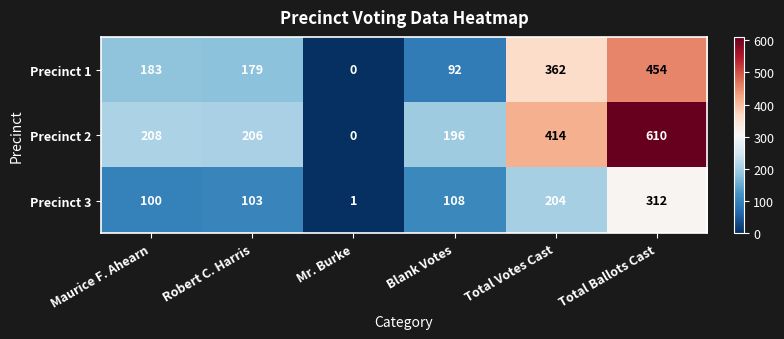

At which category is the sum across all series the highest?

Total Ballots Cast